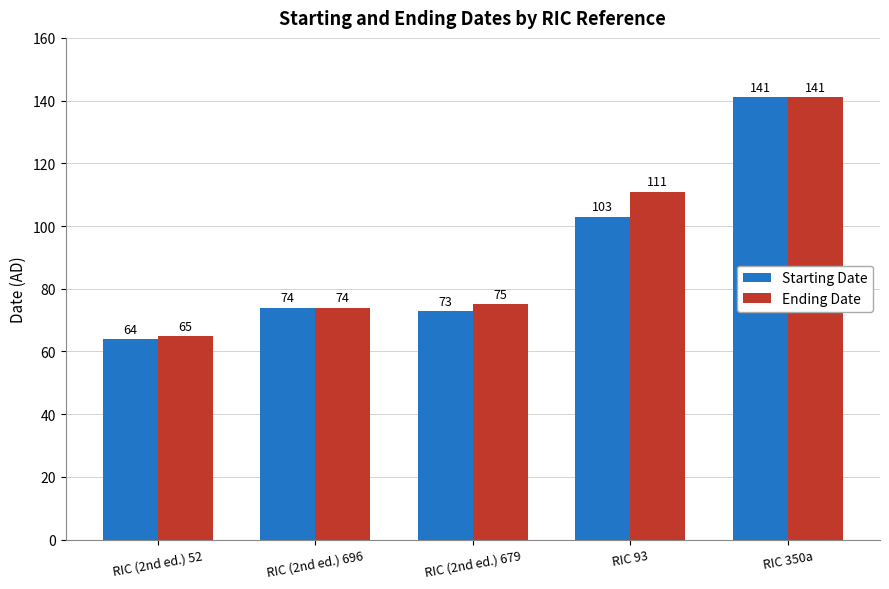

Read the Ending Date value at RIC (2nd ed.) 679.

75